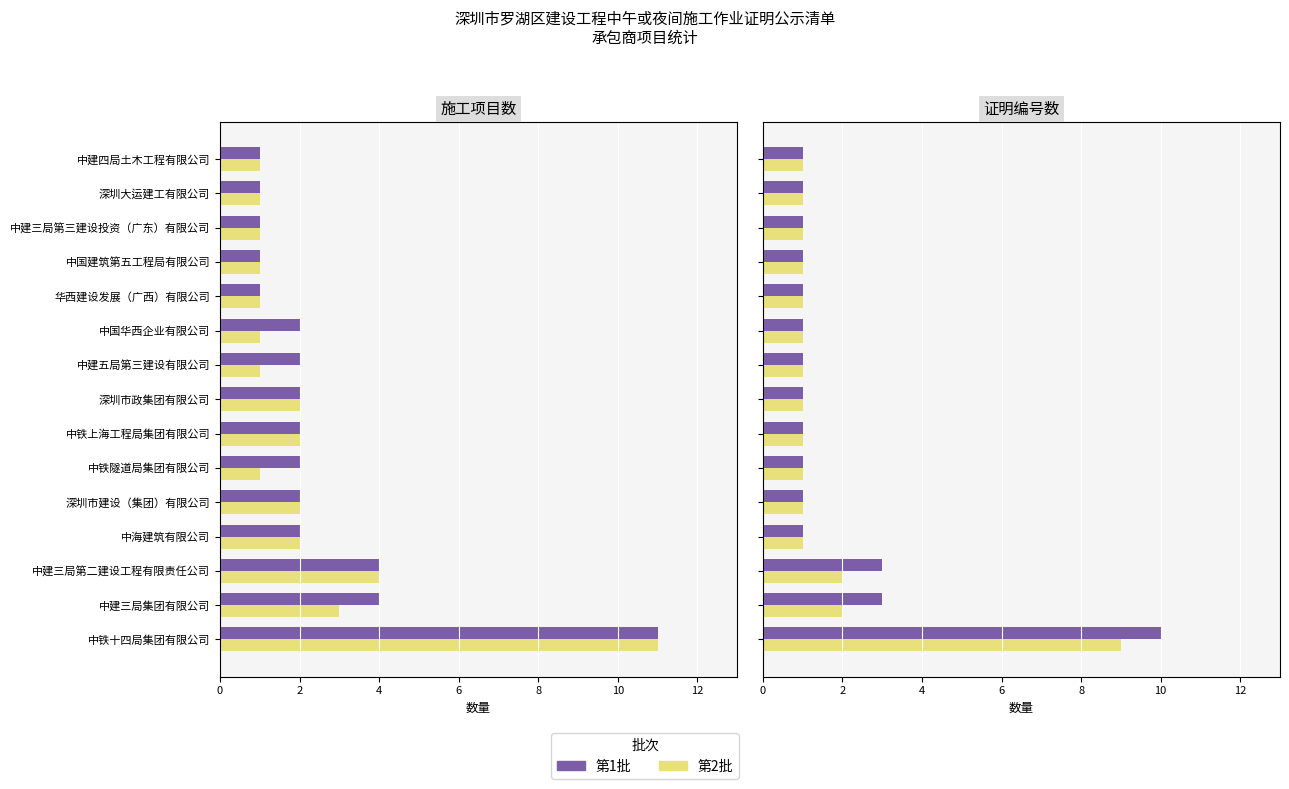

How many data points in 第2批 are above 1?

3